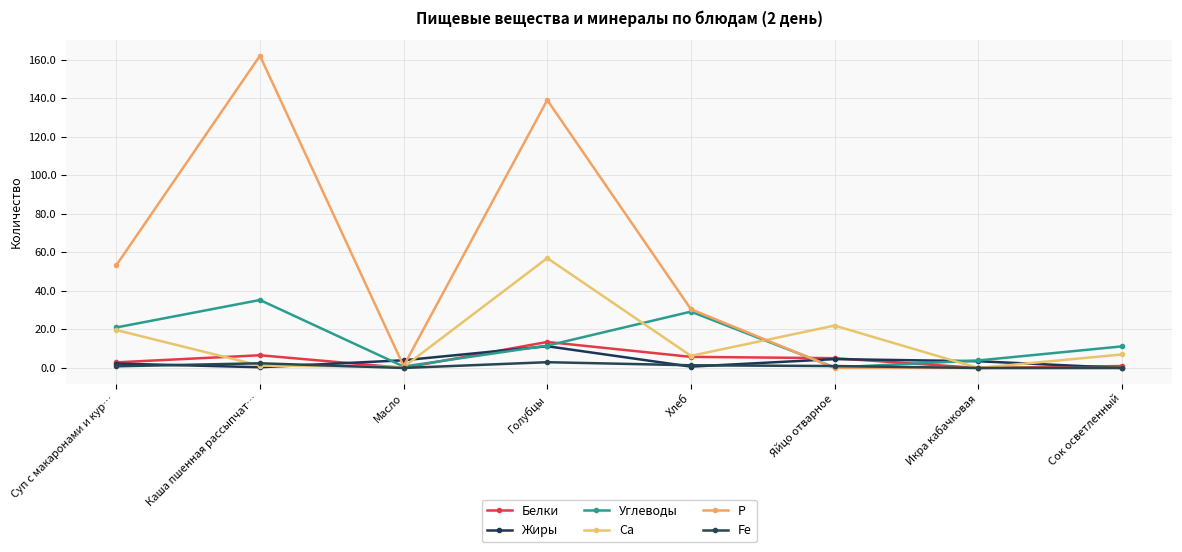

What are all the series names shown in the legend?

Белки, Жиры, Углеводы, Ca, P, Fe